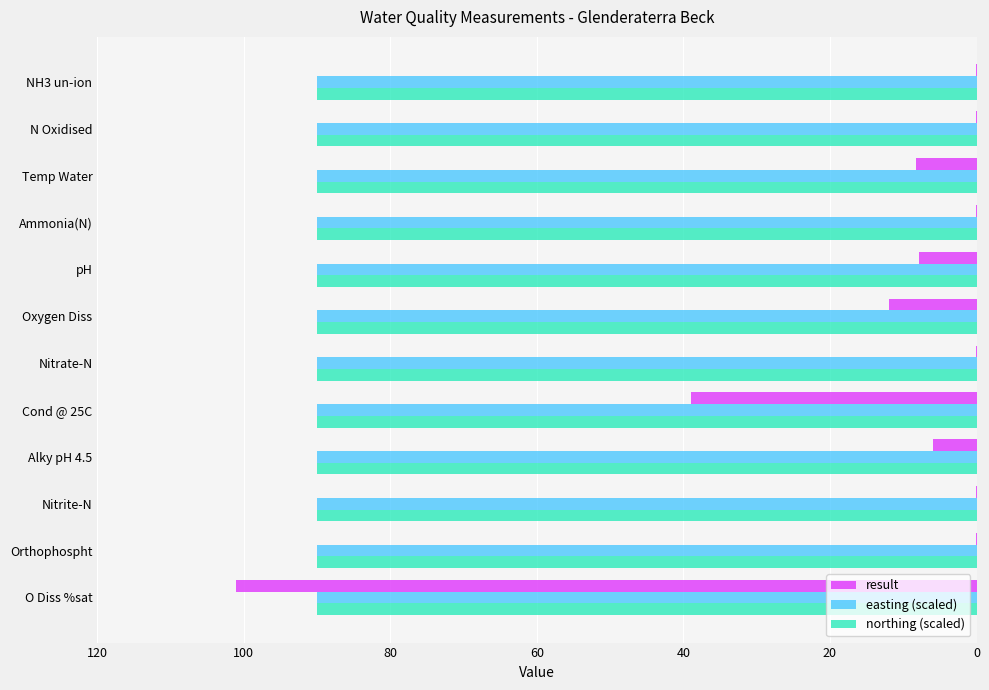

What is the average value of the result series?

14.5